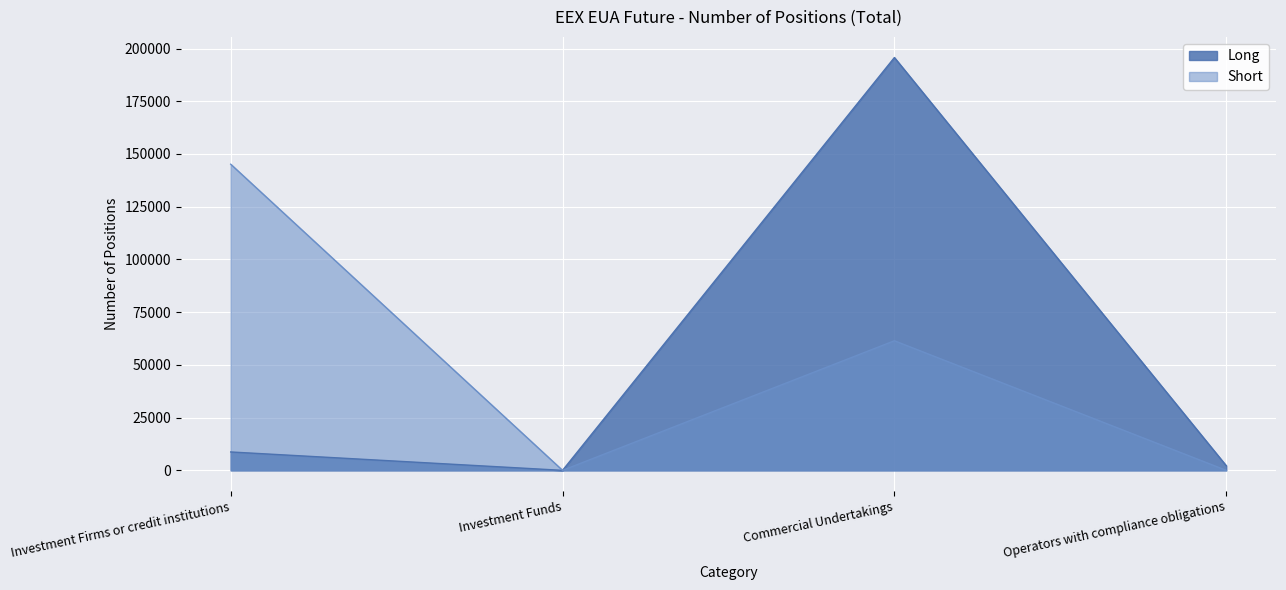

What are all the series names shown in the legend?

Long, Short